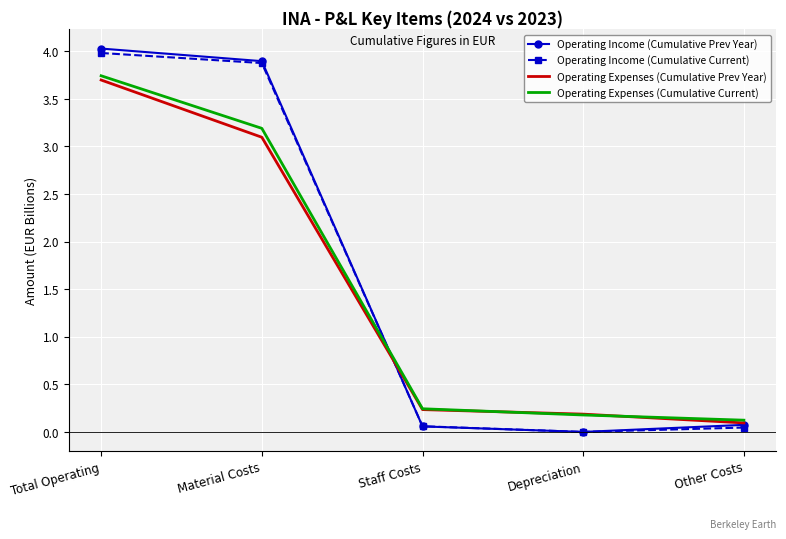

Which category has the highest value in the Operating Expenses (Cumulative Current) series?

Total Operating